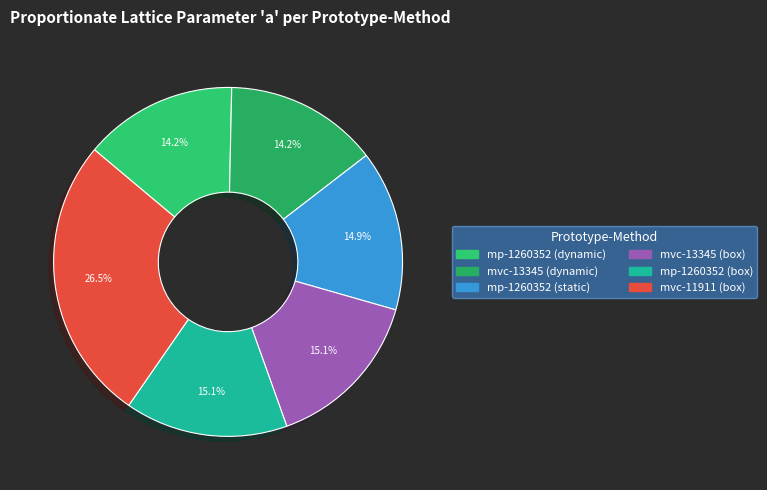

Count the number of slices in the pie.

6